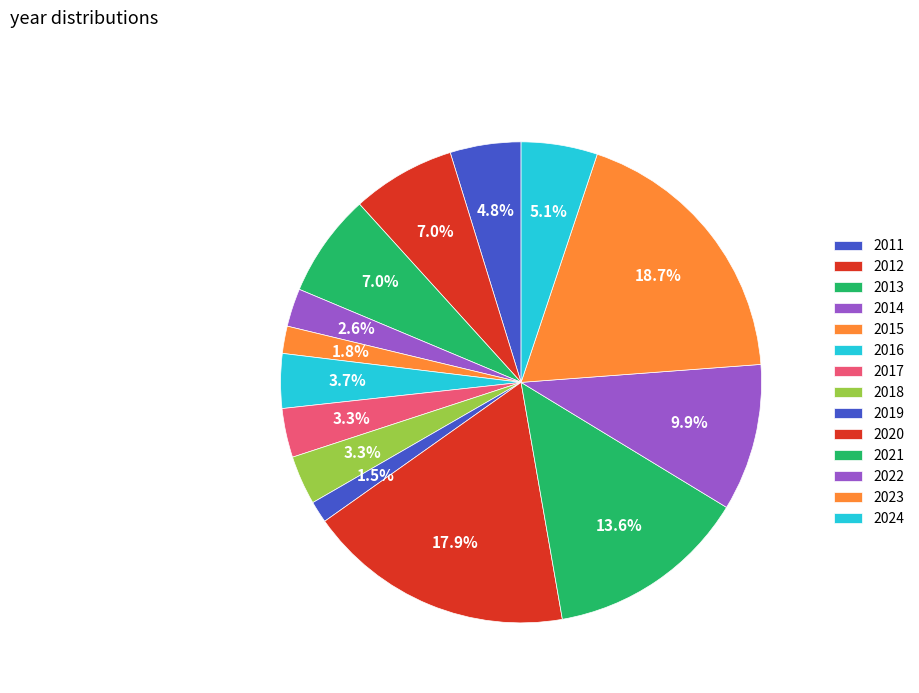

Is it true that 2020 is 18% of the pie?

True